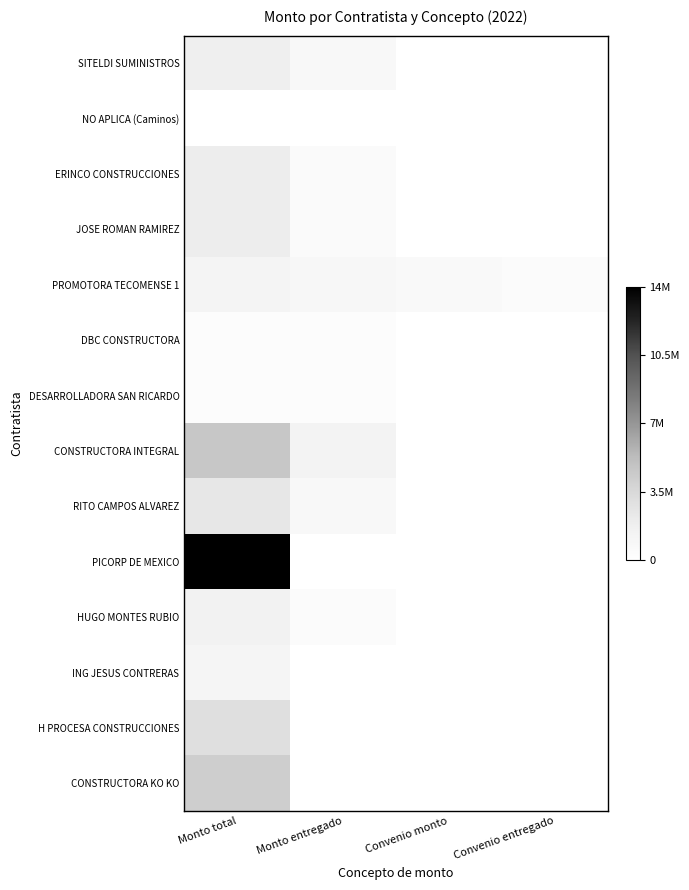

How many categories are shown in the chart?

4